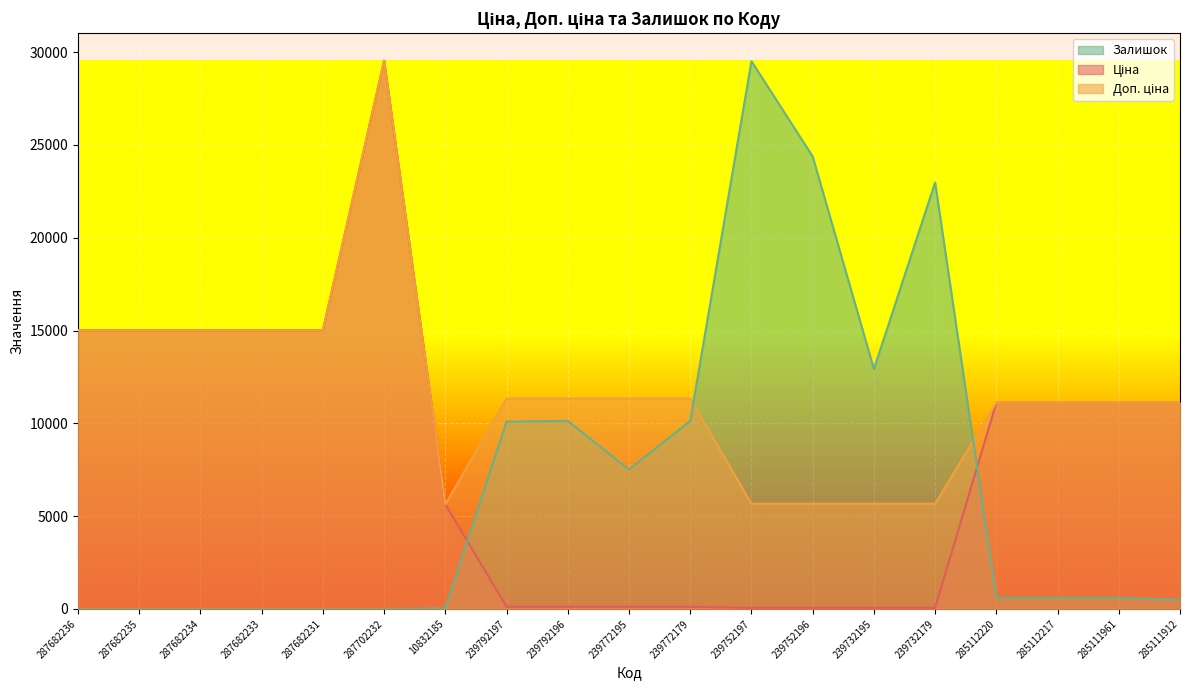

Which series has the largest range (max minus min)?

Залишок